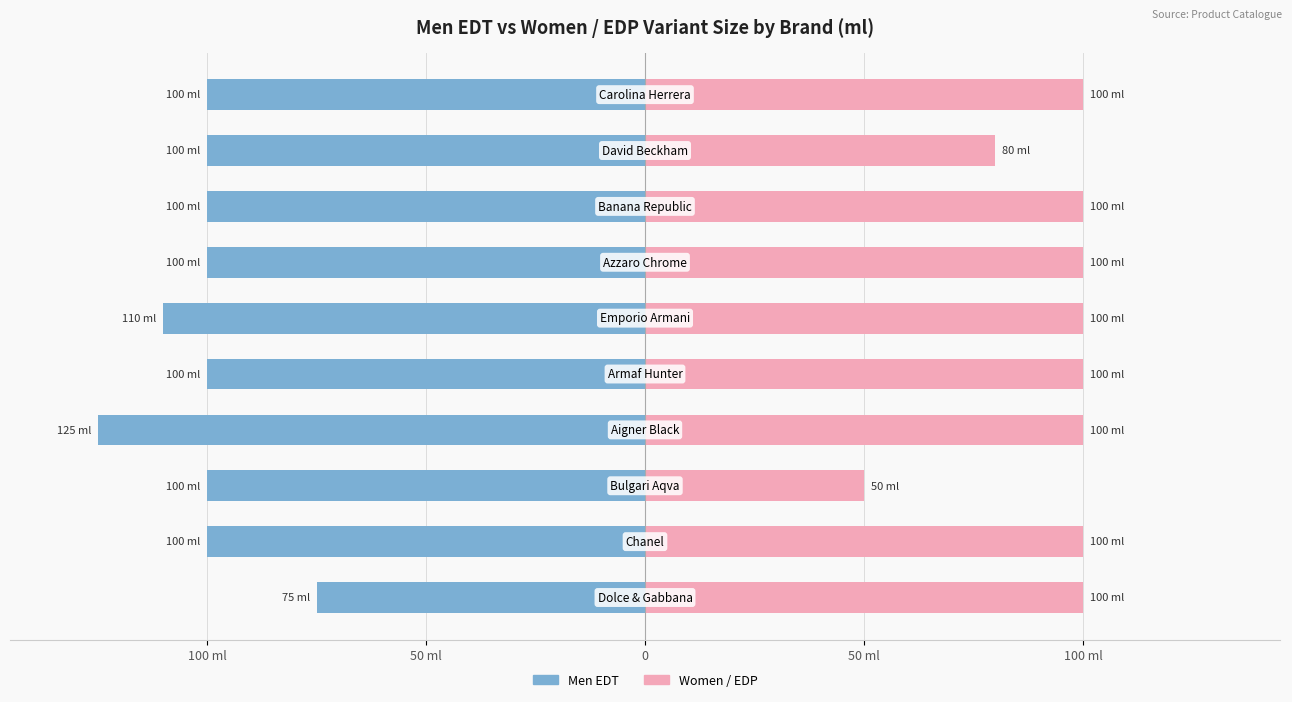

Which series has the largest range (max minus min)?

Men EDT